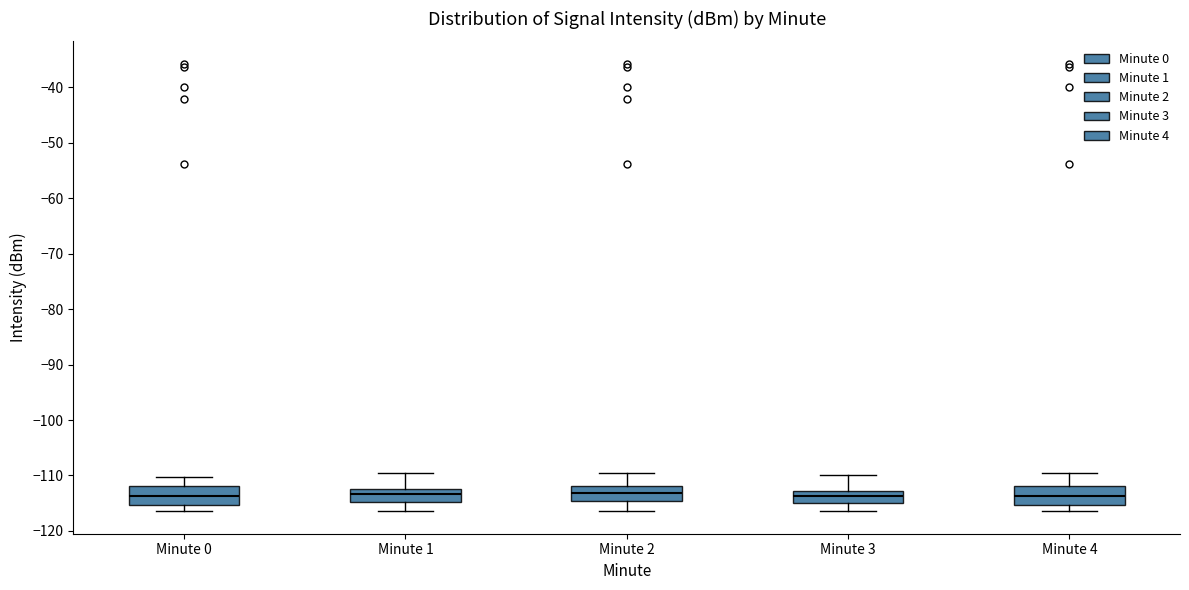

Reading left to right, read every box against the y-axis: the position of its median line, the range the box covers, and the ends of its whiskers. The values are not printed on the chart, so give them approximately, as read against the axis.

Minute 0: median -114, box -115 to -112, whiskers -116 to -110
Minute 1: median -113, box -115 to -112, whiskers -116 to -110
Minute 2: median -113, box -115 to -112, whiskers -116 to -110
Minute 3: median -114, box -115 to -113, whiskers -116 to -110
Minute 4: median -114, box -115 to -112, whiskers -116 to -110